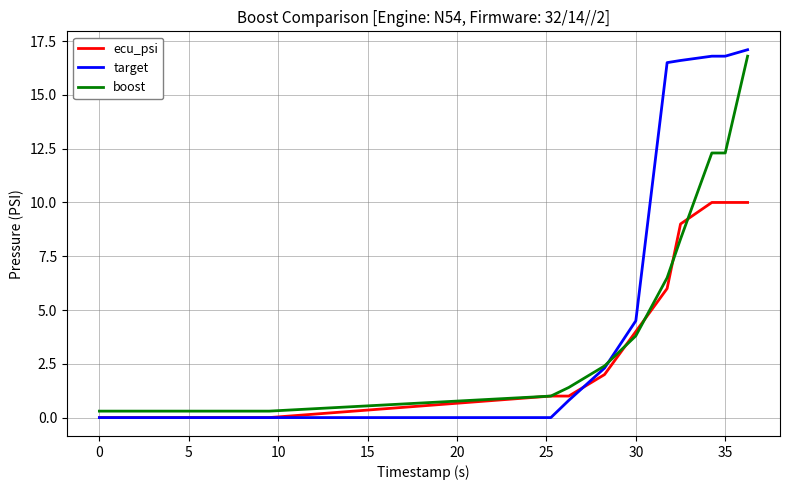

Which series has the largest total across all categories?

target